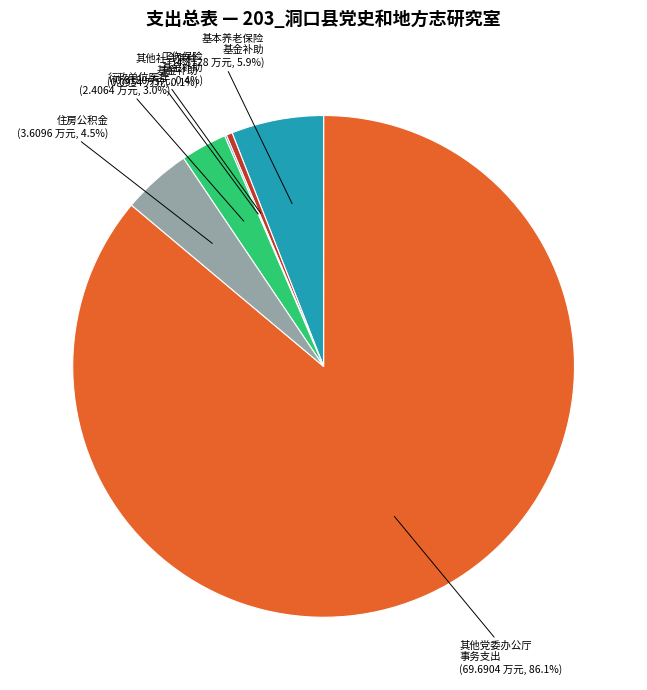

What percentage is NOT represented by 住房公积金?

95.5%